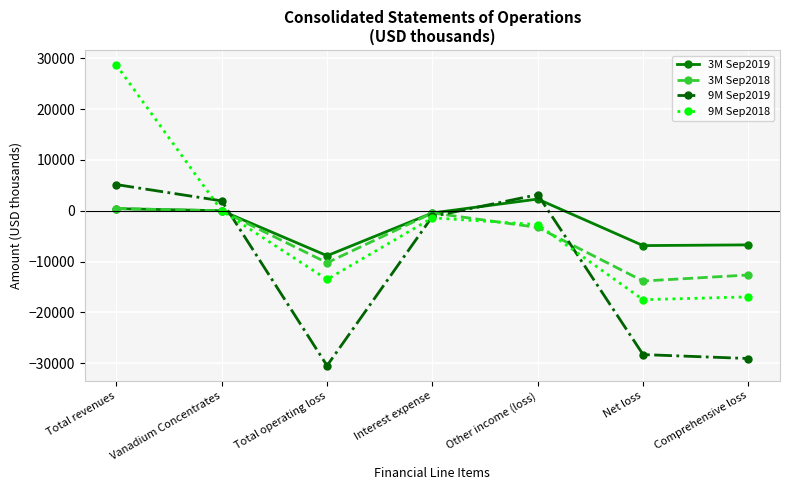

What is the approximate value of 9M Sep2018 at Comprehensive loss, to the nearest 100?

-16900